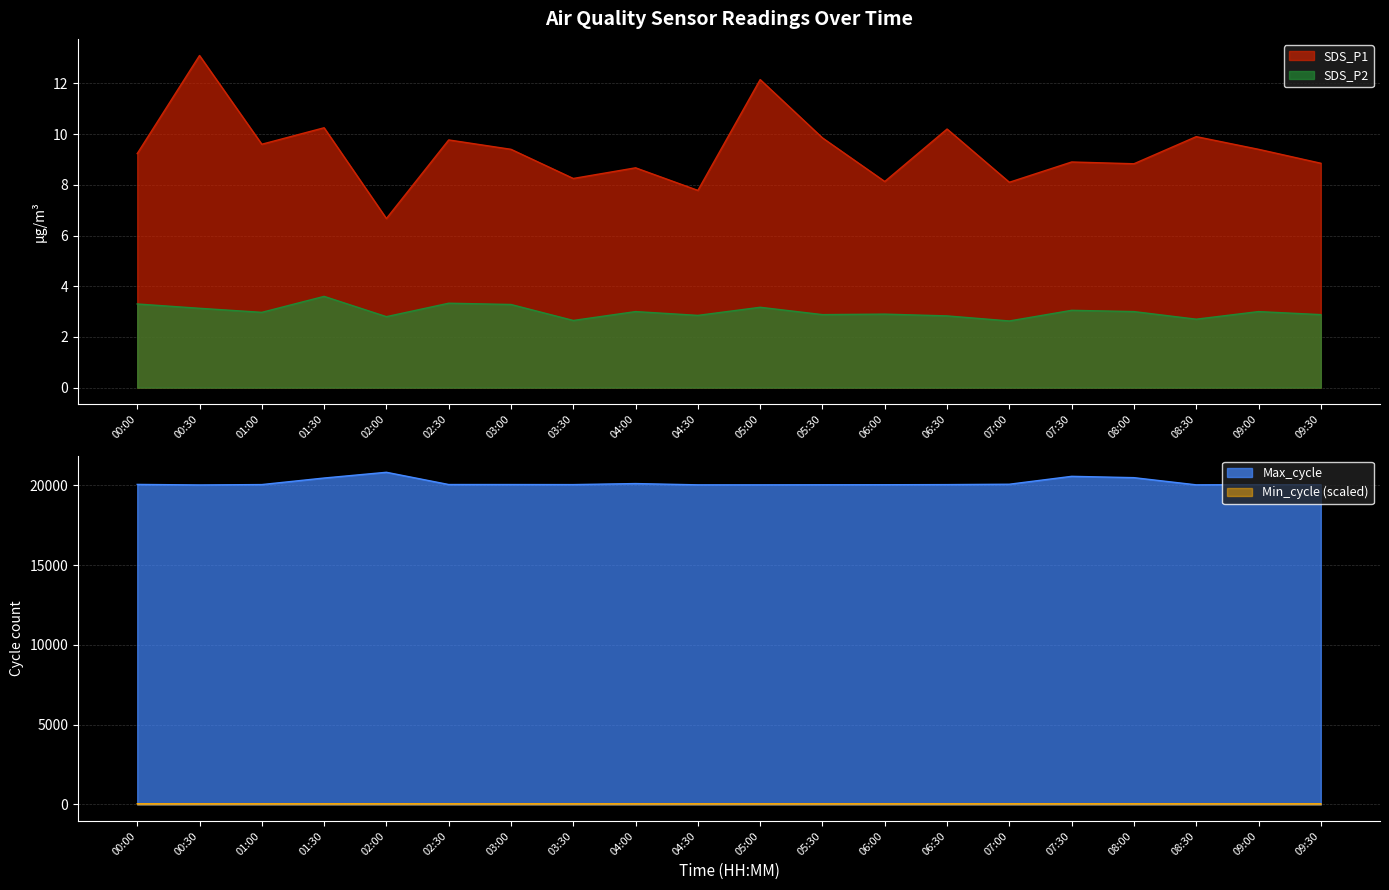

At which label does SDS_P1 first exceed 9?

00:00